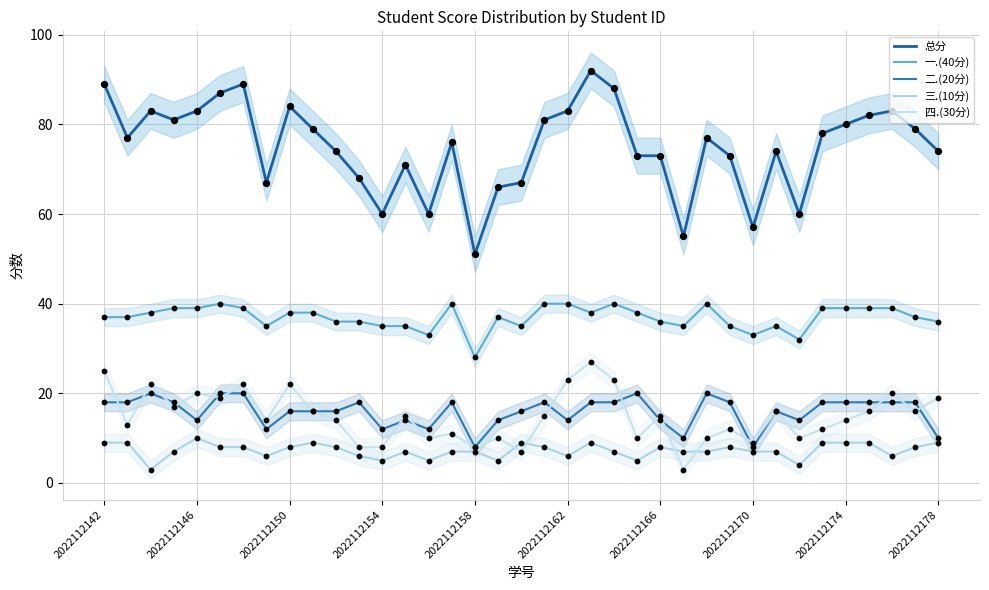

Which series contains the lowest Y value?

三.(10分)